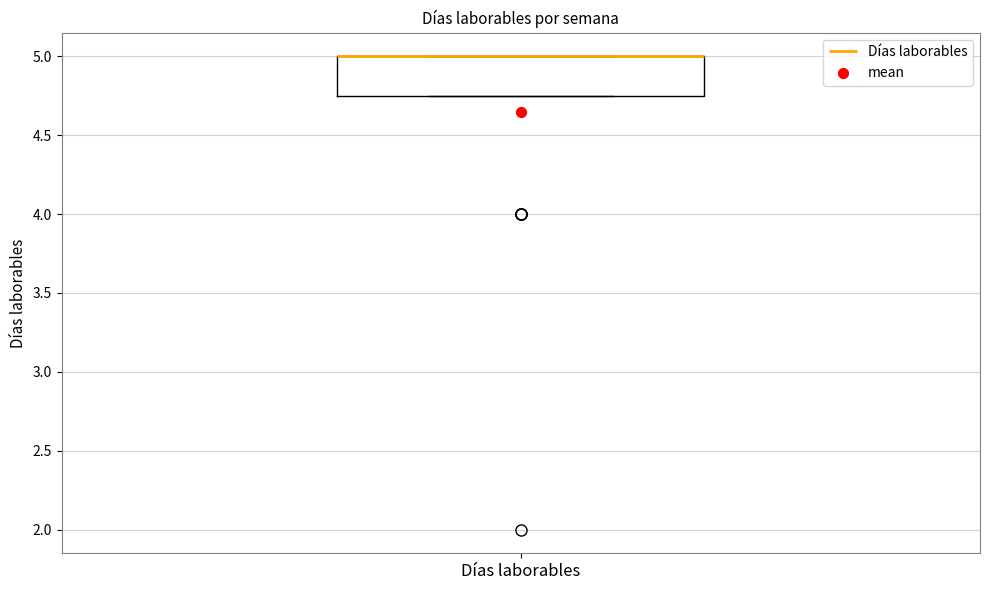

Transcribe this box plot: give where the median line is, the range the box spans, and where the two whiskers end, as read against the y-axis. The values are not printed on the chart, so give them approximately, as read against the axis.

median 5.00 (drawn on the box's upper edge), box 4.75 to 5.00, whiskers 4.75 to 5.00